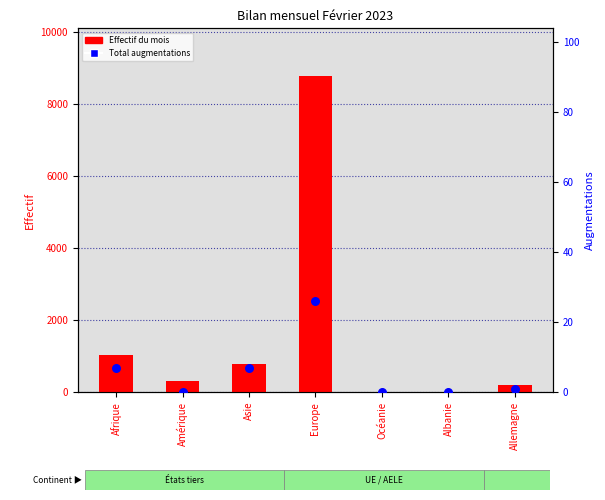

At how many categories does at least one series exceed 1345?

1